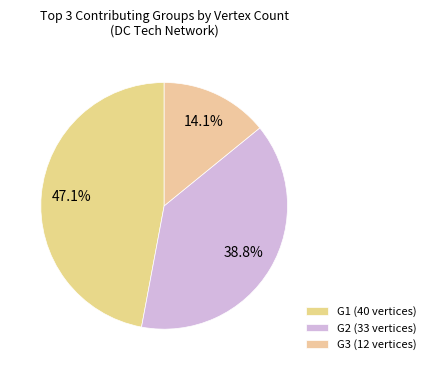

Count the number of slices in the pie.

3